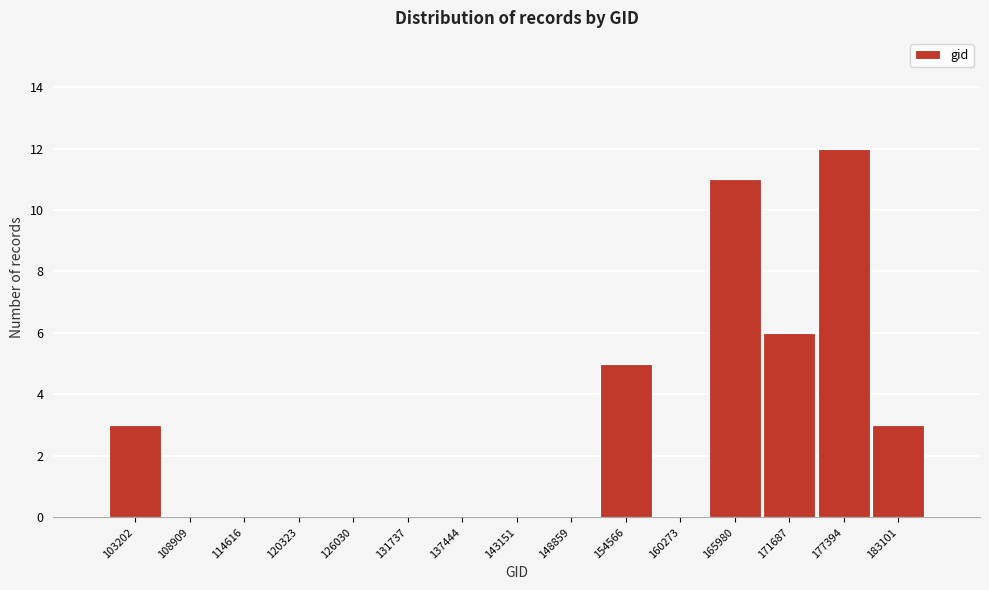

Reading right to left, transcribe all the data shown in this chart.

183101=3	177394=12	171687=6	165980=11	160273=0	154566=5	148859=0	143151=0	137444=0	131737=0	126030=0	120323=0	114616=0	108909=0	103202=3